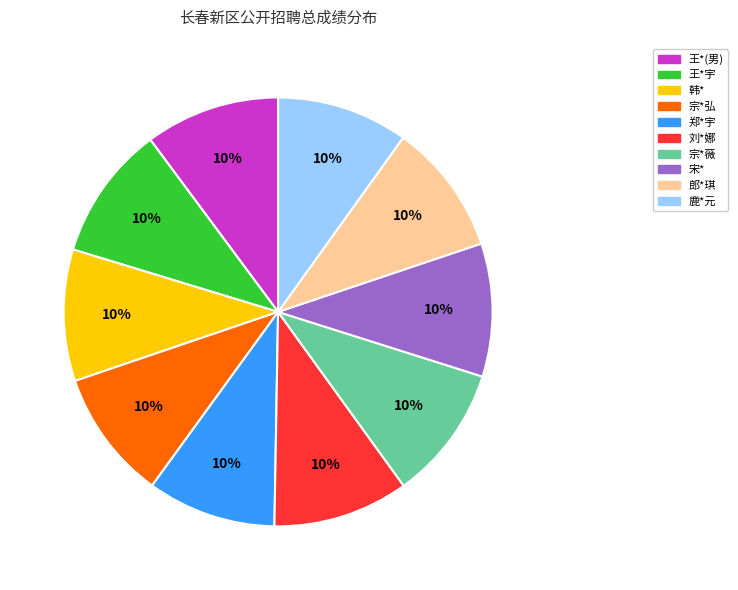

How many slices are in this pie chart?

10